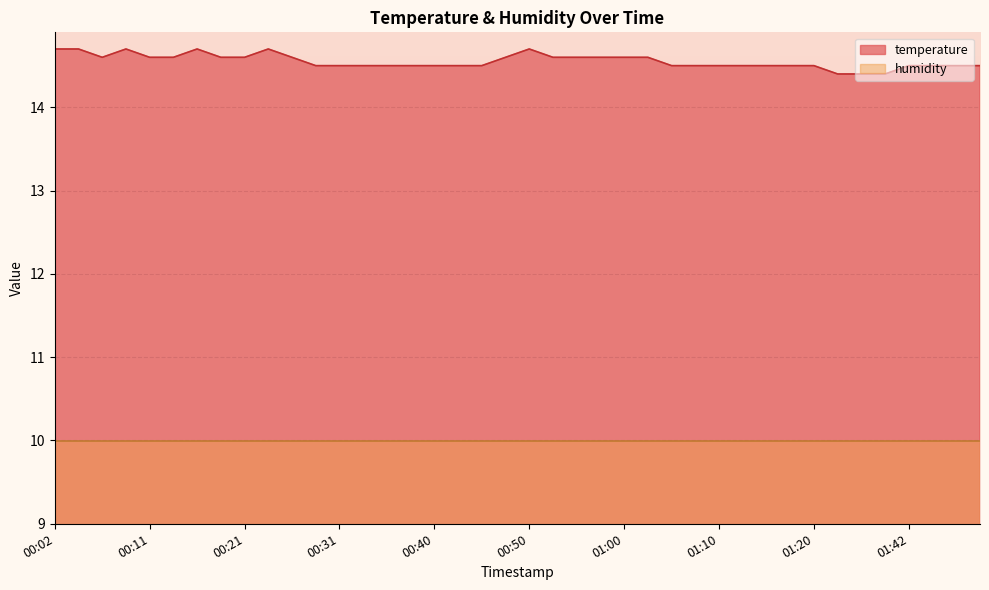

Reading left to right, what are all the values shown in this chart?

14.7	14.7	14.6	14.7	14.6	14.6	14.7	14.6	14.6	14.7	14.6	14.5	14.5	14.5	14.5	14.5	14.5	14.5	14.5	14.6	14.7	14.6	14.6	14.6	14.6	14.6	14.5	14.5	14.5	14.5	14.5	14.5	14.5	14.4	14.4	14.4	14.5	14.5	14.5	14.5